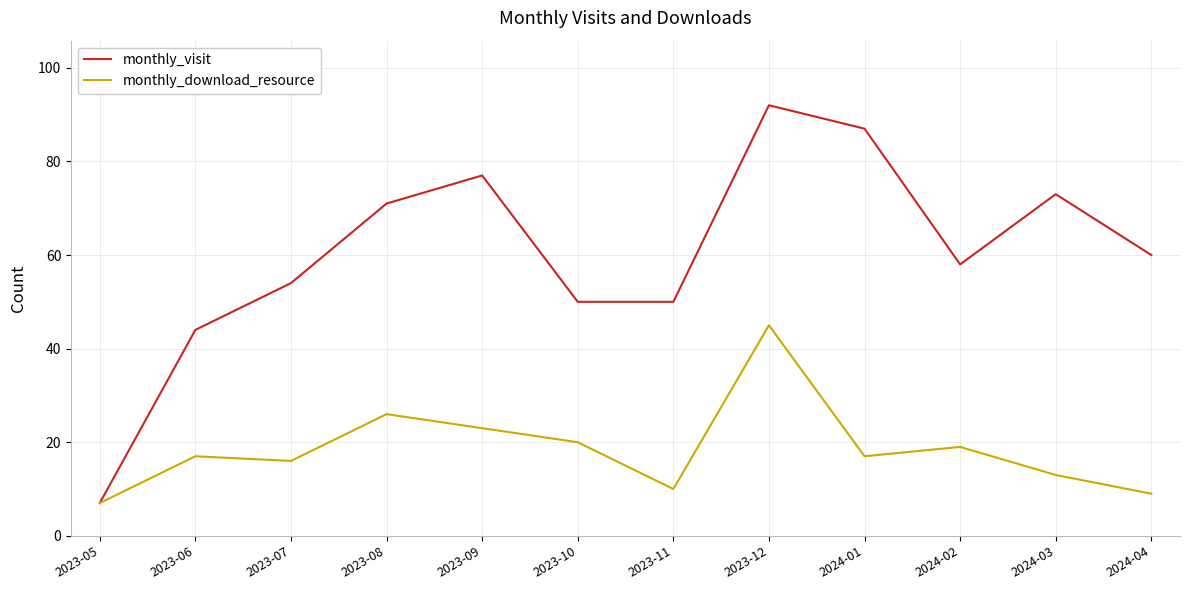

What is the smallest value displayed?

7